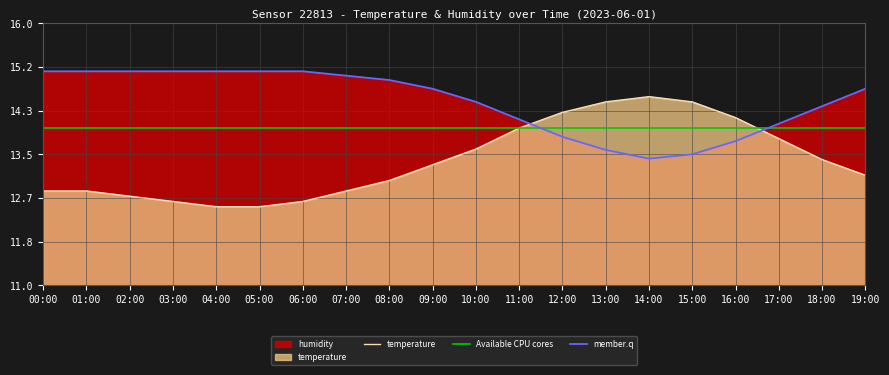

What is the approximate value of humidity at 01:00?

15.1